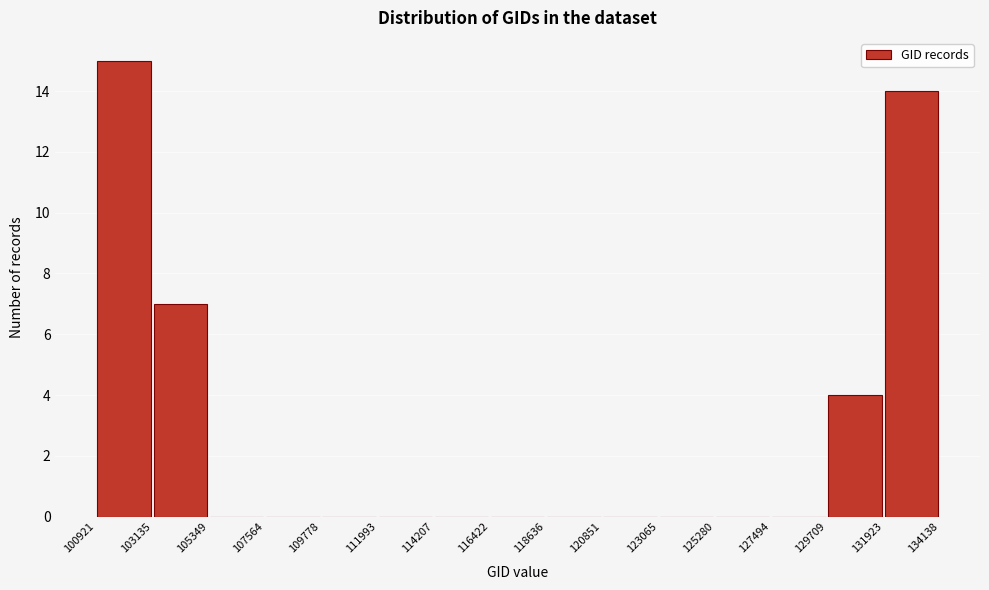

Reading left to right, list every bar in this chart as the range it spans on the x-axis followed by its height. The values are not printed on the chart, so give them approximately, as read against the axis.

100921 to 103135: 15
103135 to 105349: 7
105349 to 107564: 0
107564 to 109778: 0
109778 to 111993: 0
111993 to 114207: 0
114207 to 116422: 0
116422 to 118636: 0
118636 to 120851: 0
120851 to 123065: 0
123065 to 125280: 0
125280 to 127494: 0
127494 to 129709: 0
129709 to 131923: 4
131923 to 134138: 14